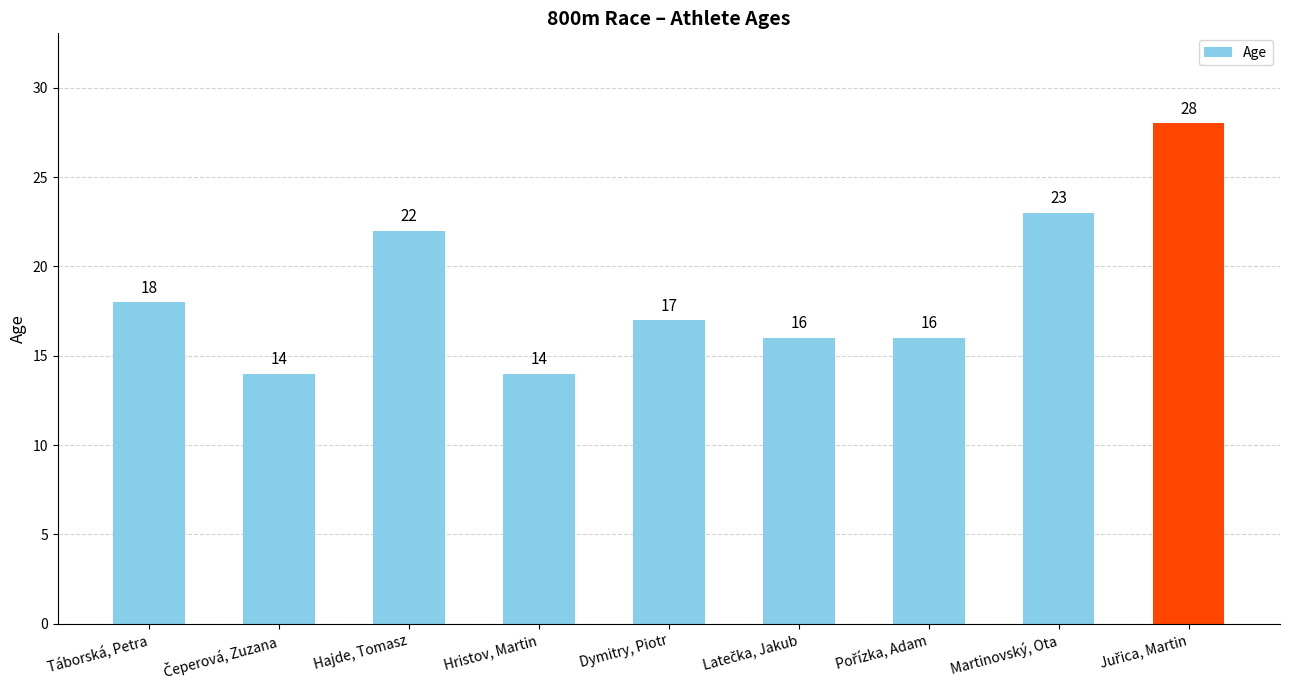

What is the difference between the values at Hristov, Martin and Dymitry, Piotr?

3